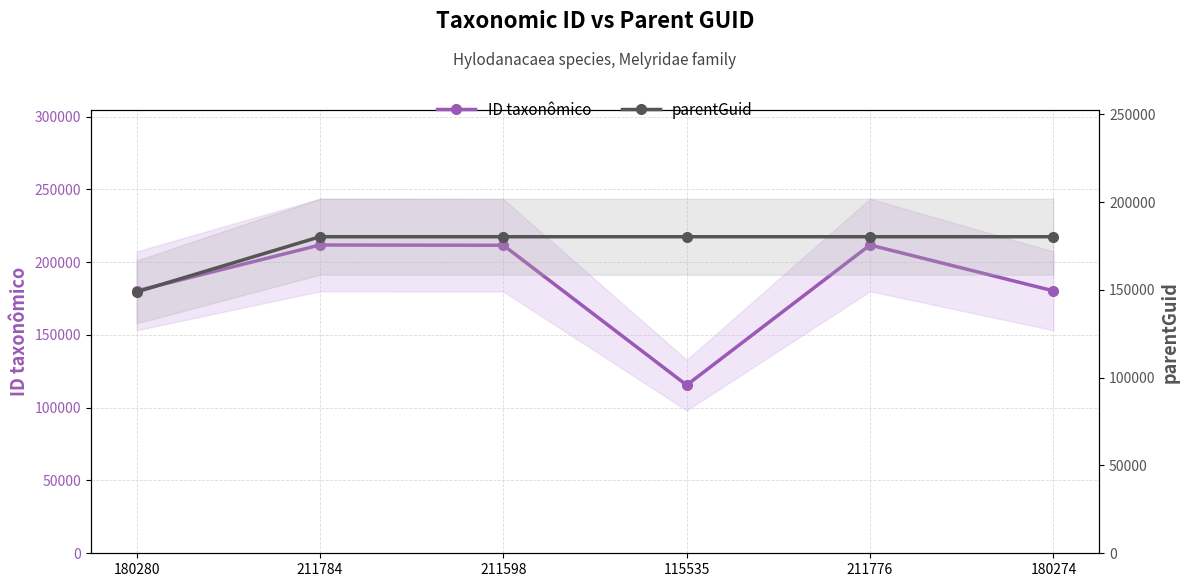

What is the maximum value shown in the chart?

211784